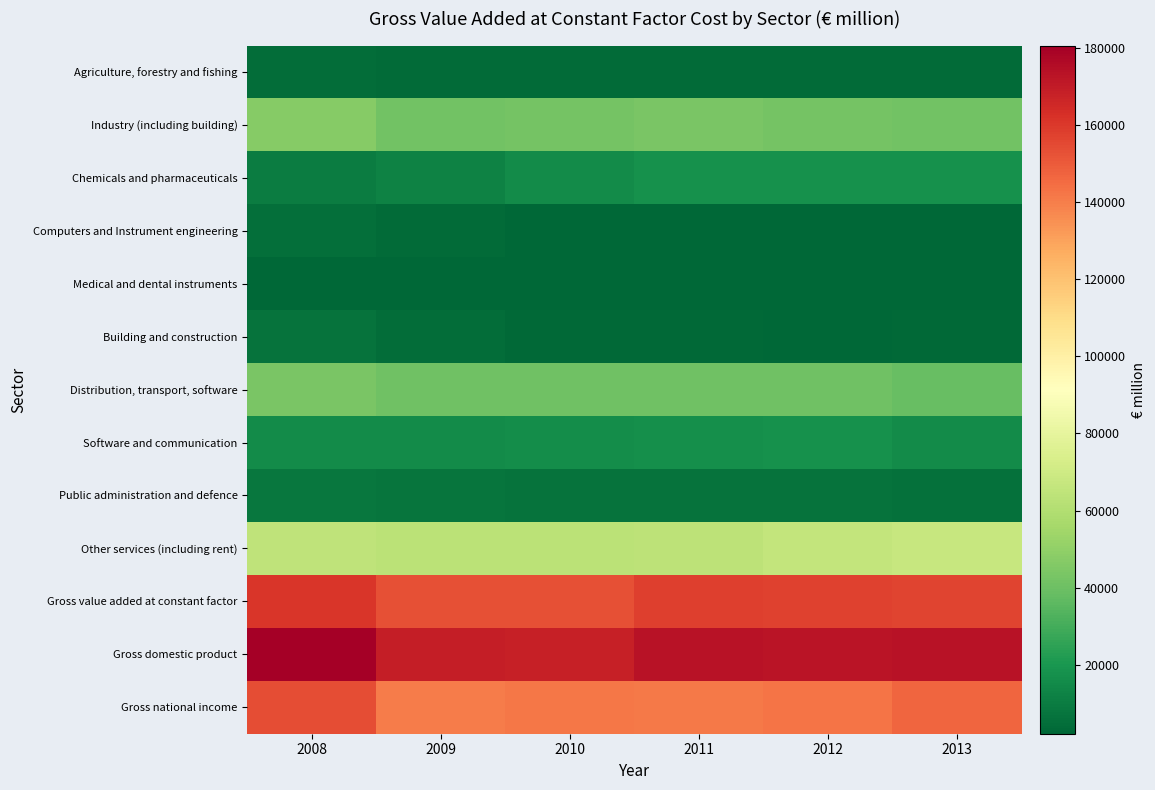

At which category is the sum across all series the highest?

2008